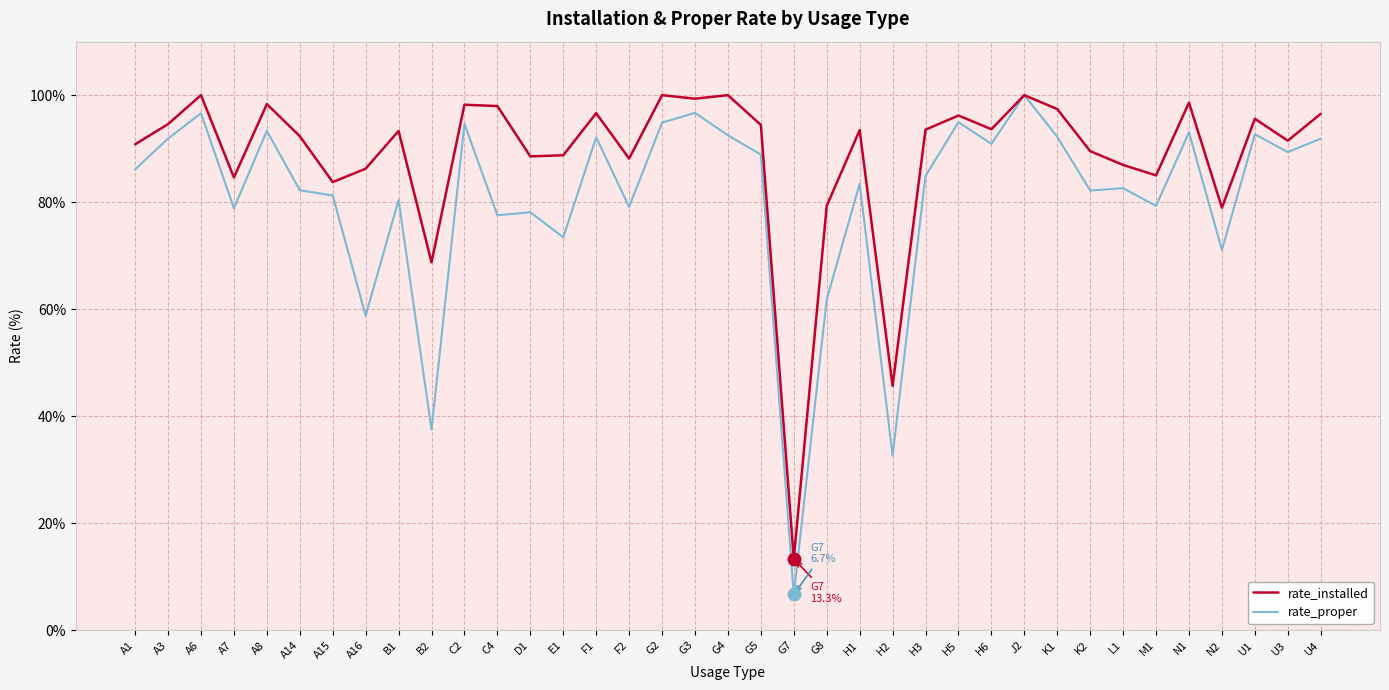

Is it true that rate_installed equals 87.0 at L1?

True